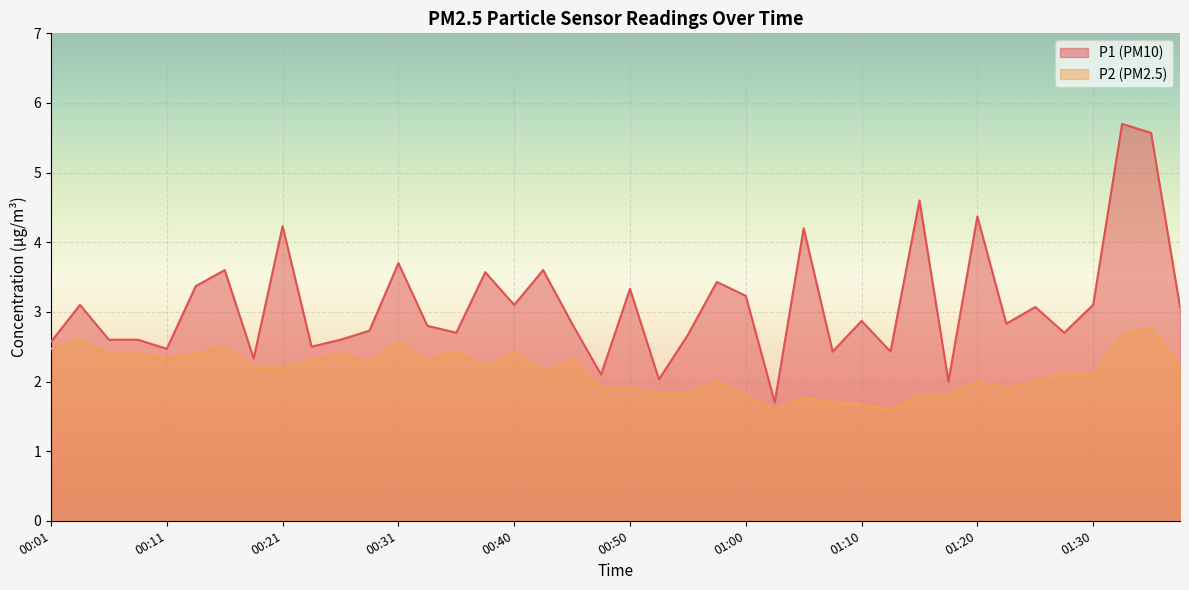

Which series has the largest total across all categories?

P1 (PM10)